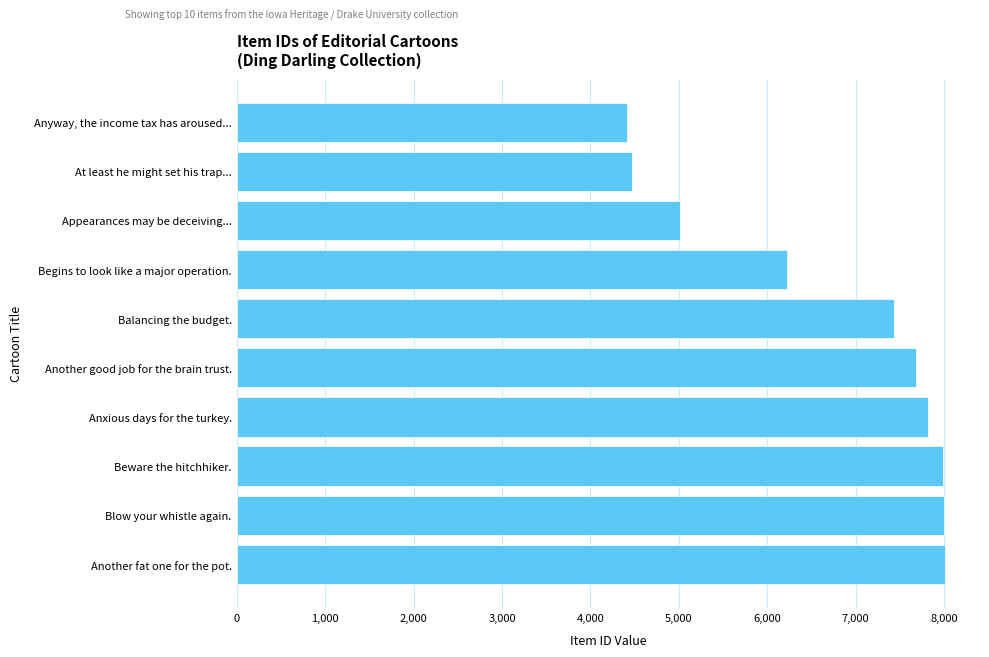

Does the chart contain stacked bars?

No